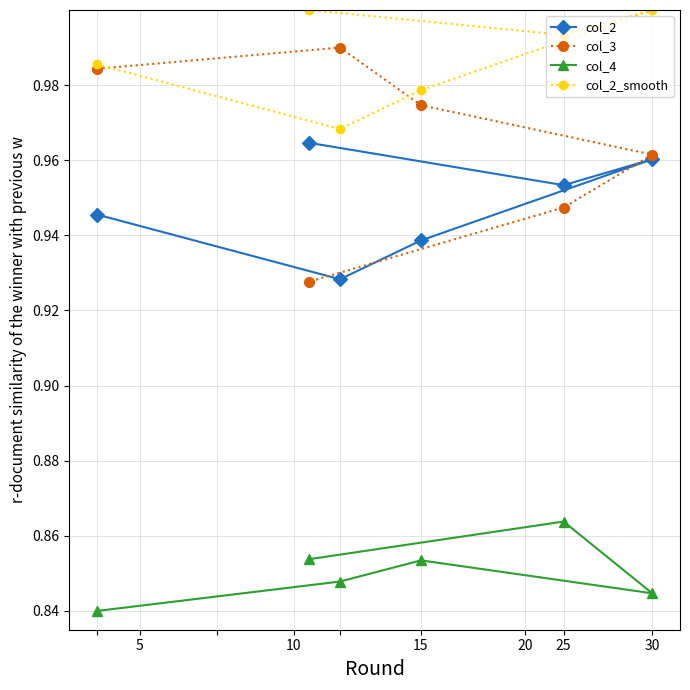

Which series has the widest spread of values?

col_3